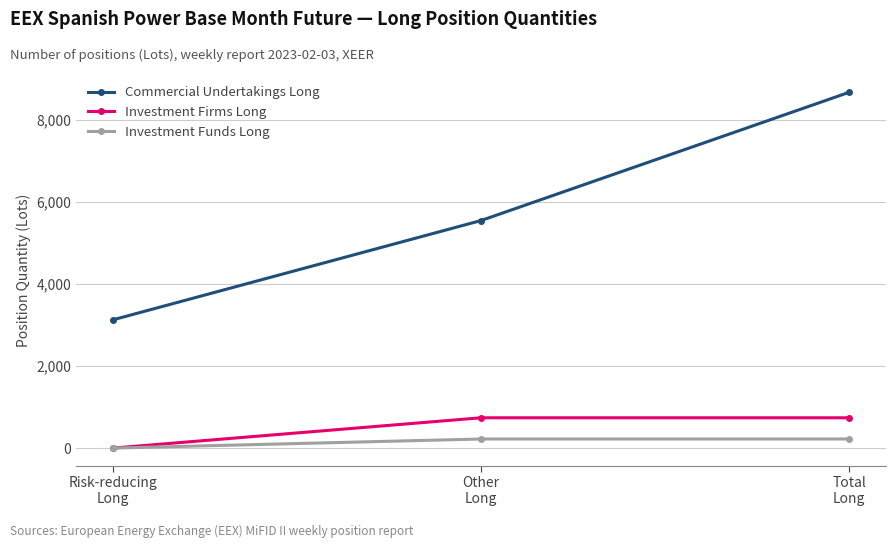

What is the label of the 3rd point from the left?

Total
Long